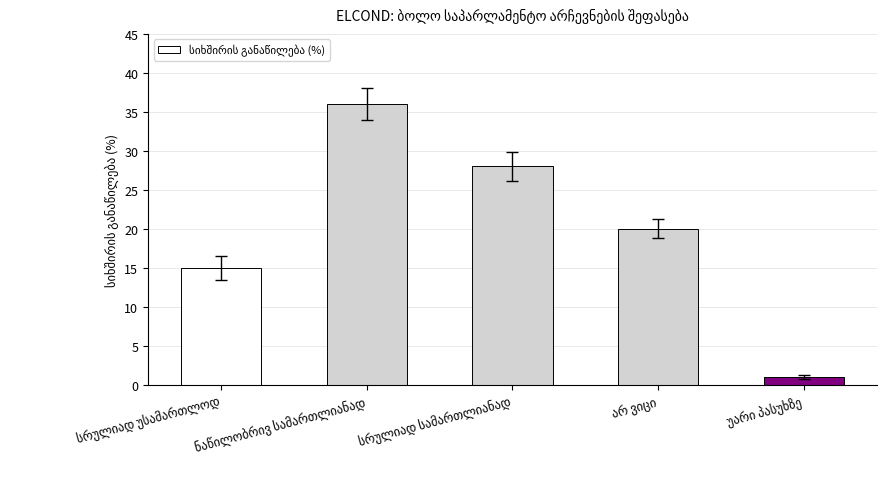

Does the chart contain stacked bars?

No